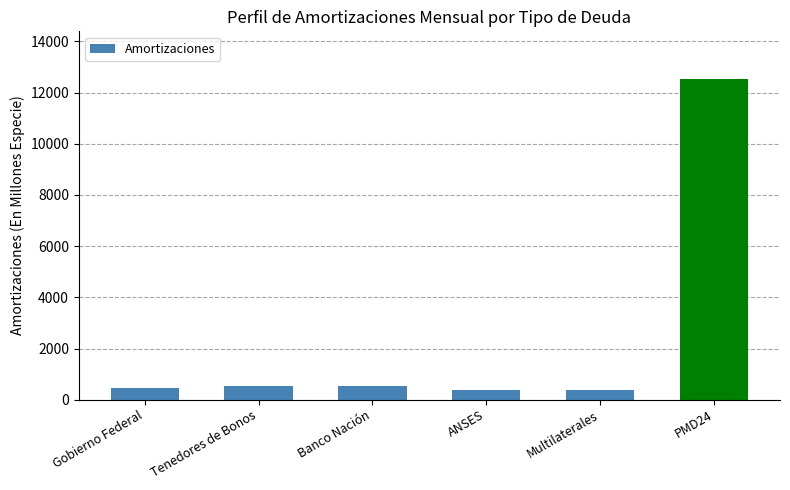

What is the difference between the maximum and minimum values?

12132.6